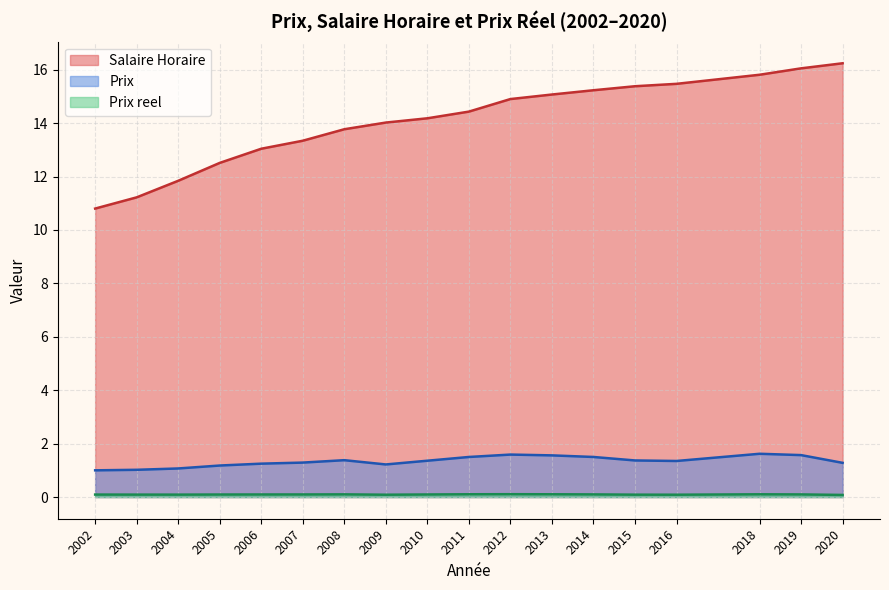

How many lines are shown in the chart?

3